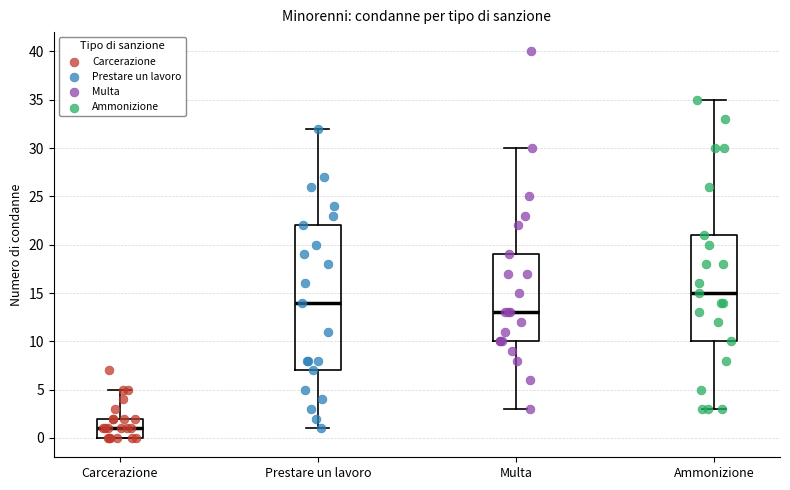

Reading left to right, read every box against the y-axis: the position of its median line, the range the box covers, and the ends of its whiskers. The values are not printed on the chart, so give them approximately, as read against the axis.

Carcerazione: median 1, box 0 to 2, whiskers 0 to 5
Prestare un lavoro: median 14, box 7 to 22, whiskers 1 to 32
Multa: median 13, box 10 to 19, whiskers 3 to 30
Ammonizione: median 15, box 10 to 21, whiskers 3 to 35